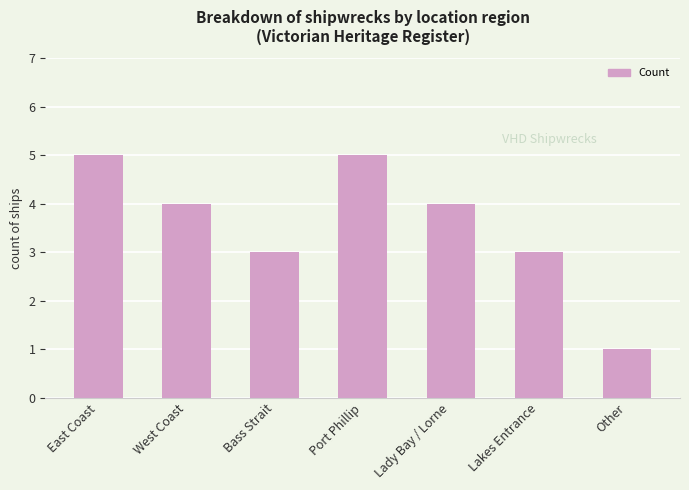

The chart shows a value of 2 at East Coast. True or false?

False